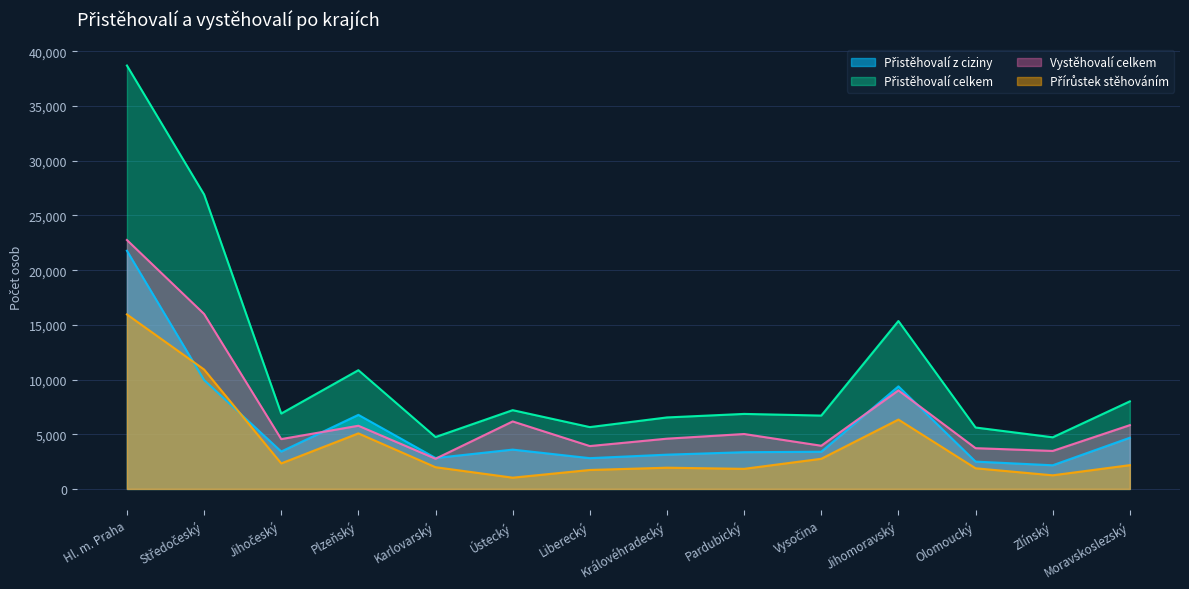

What is the total value across all series at Jihomoravský?

40083